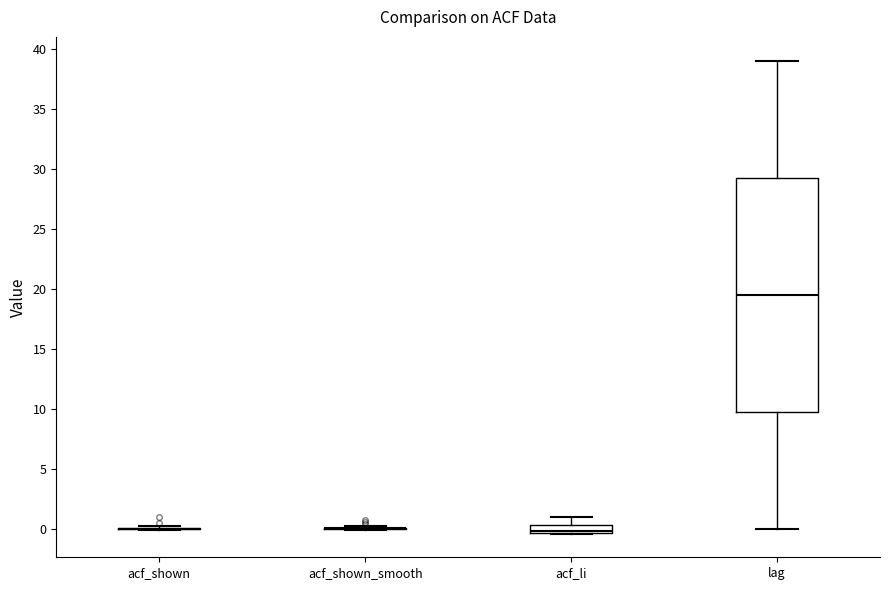

Comparing the boxes themselves (not the whiskers), which one is the tallest?

lag